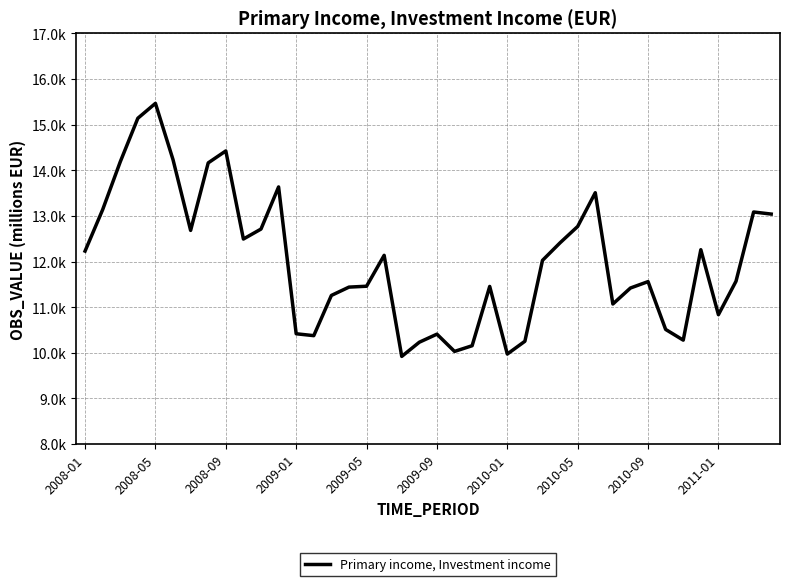

At which category does the chart reach its minimum across all series?

18